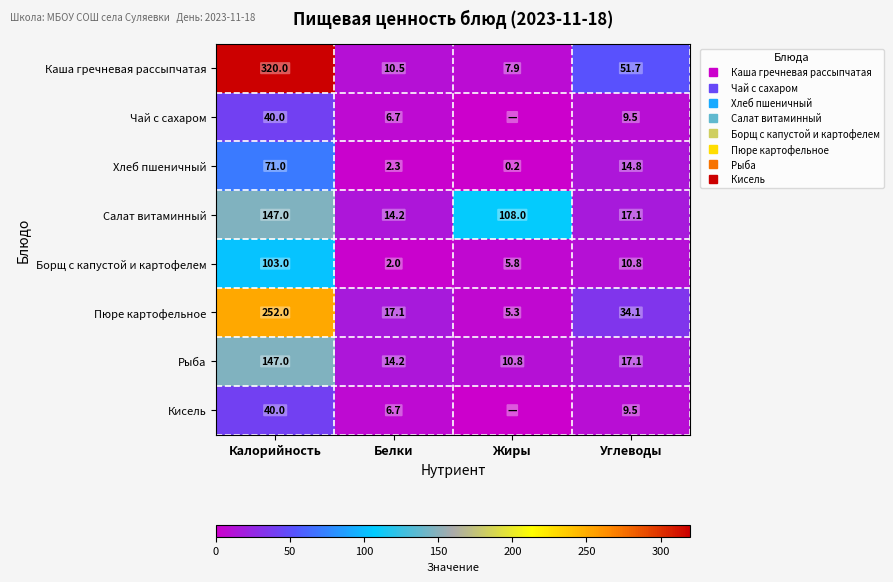

List the labels in order of Рыба value, largest first.

Калорийность, Углеводы, Белки, Жиры